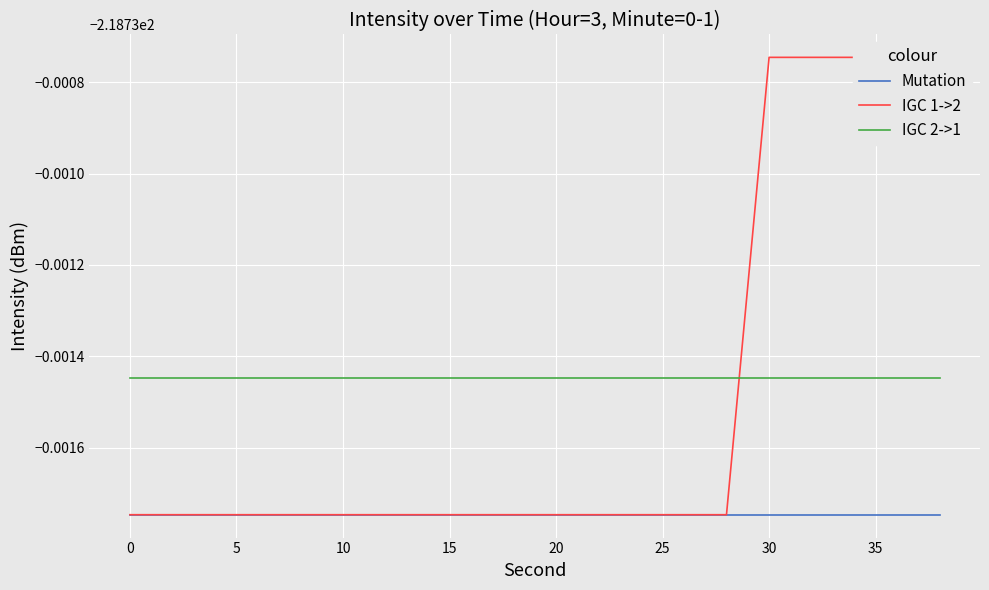

How many lines are shown in the chart?

3